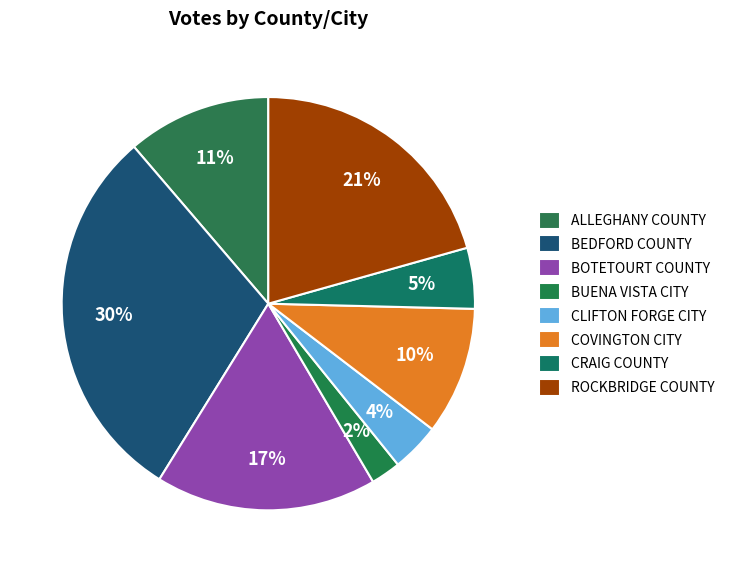

Count the number of slices in the pie.

8